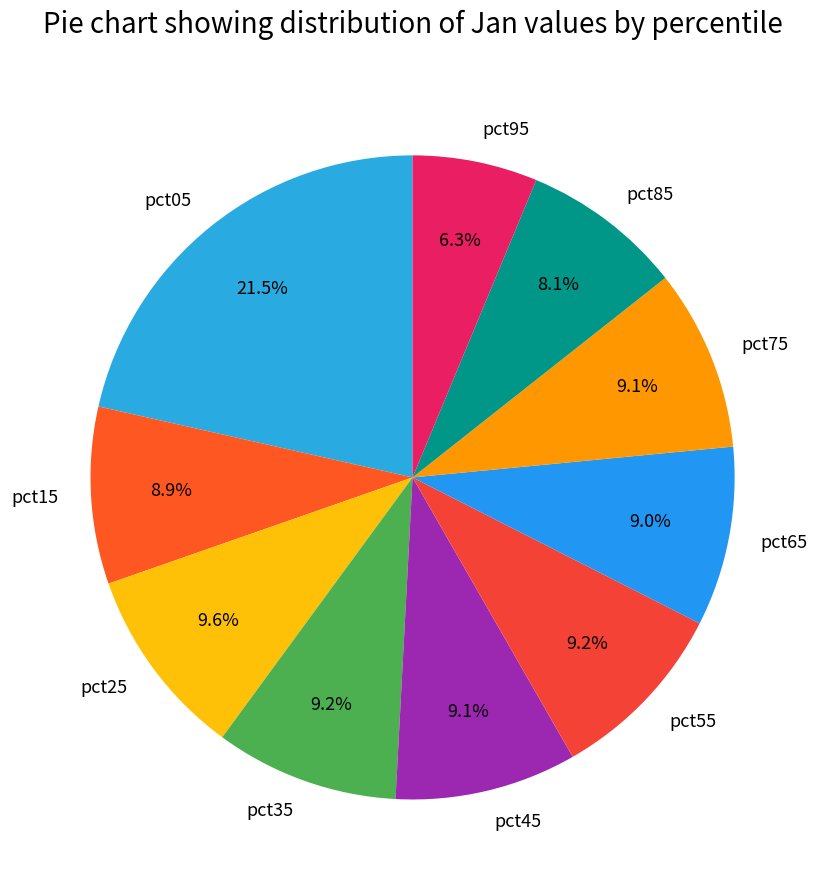

What is the smallest slice in the pie chart?

pct95